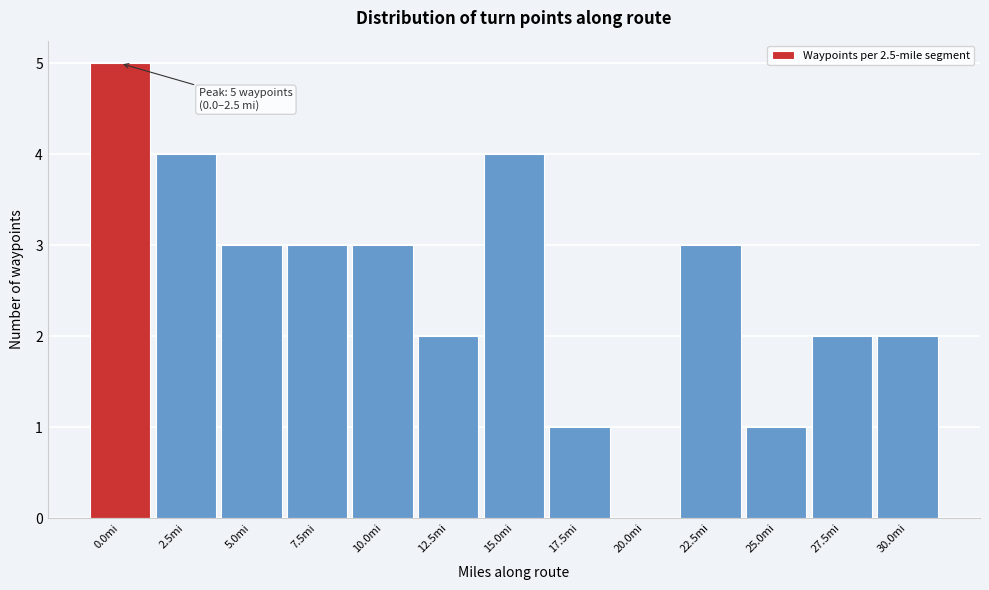

Reading left to right, list all the values displayed in this chart.

0.0mi=5	2.5mi=4	5.0mi=3	7.5mi=3	10.0mi=3	12.5mi=2	15.0mi=4	17.5mi=1	20.0mi=0	22.5mi=3	25.0mi=1	27.5mi=2	30.0mi=2